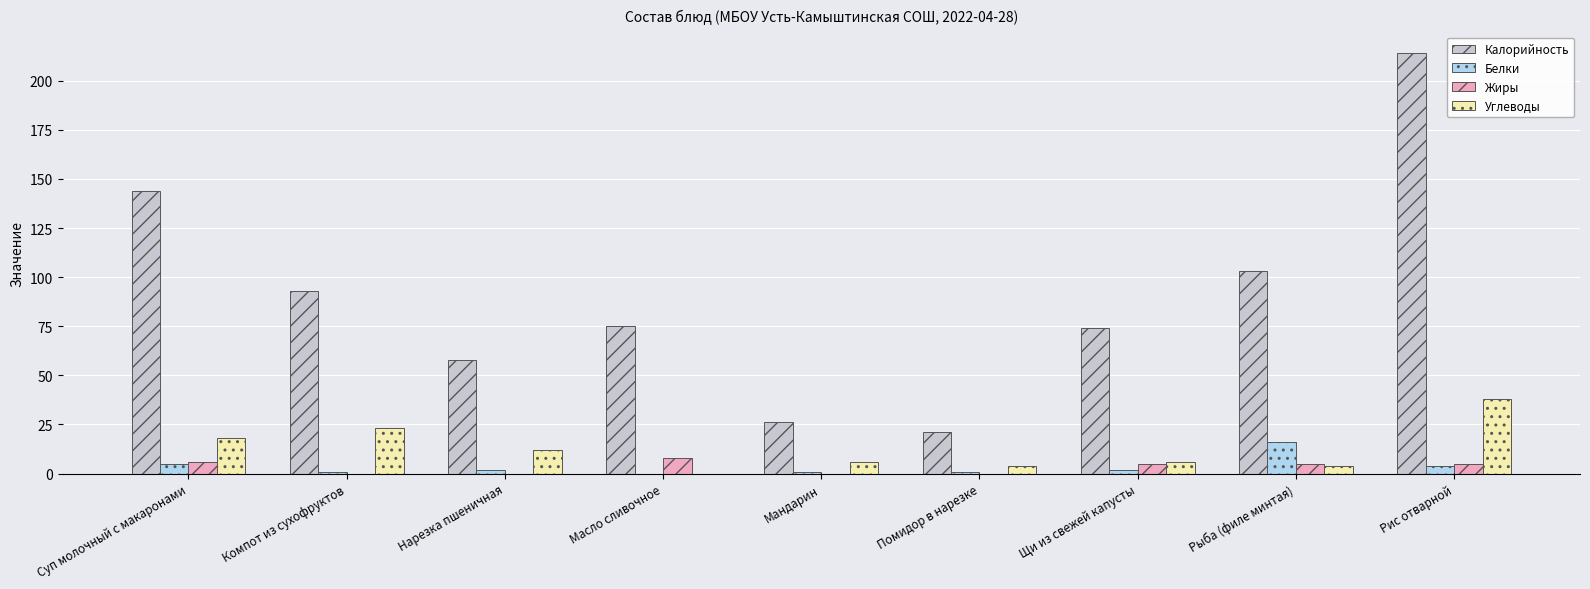

Is the value of Жиры at Суп молочный с макаронами greater than the value of Калорийность at Нарезка пшеничная?

No